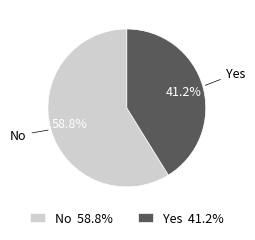

How many segments does this pie chart have?

2